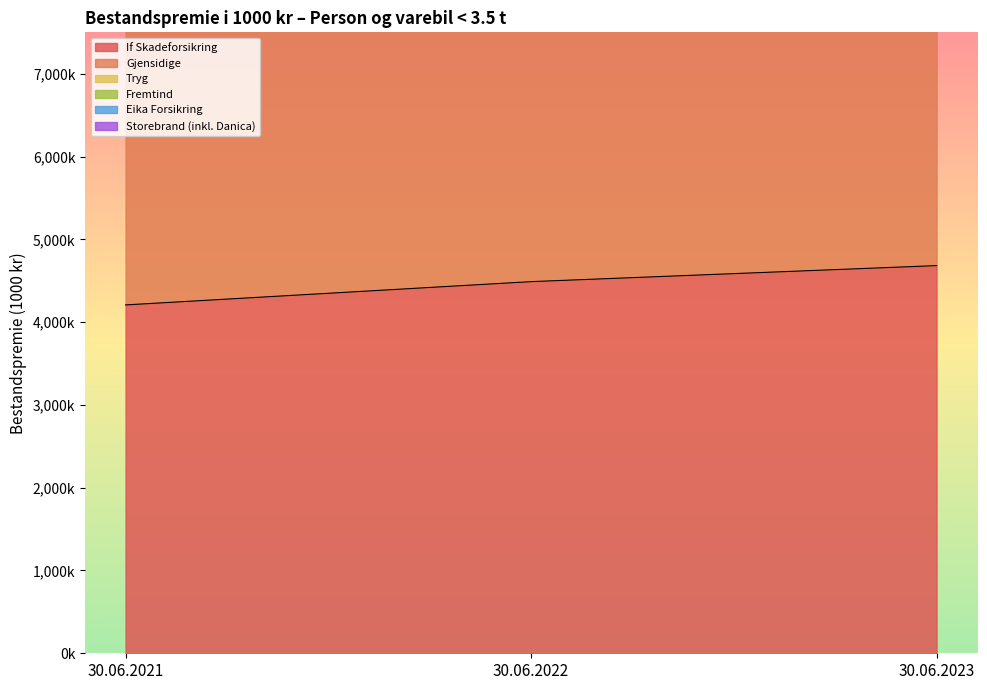

Which series has the widest spread of values?

Fremtind